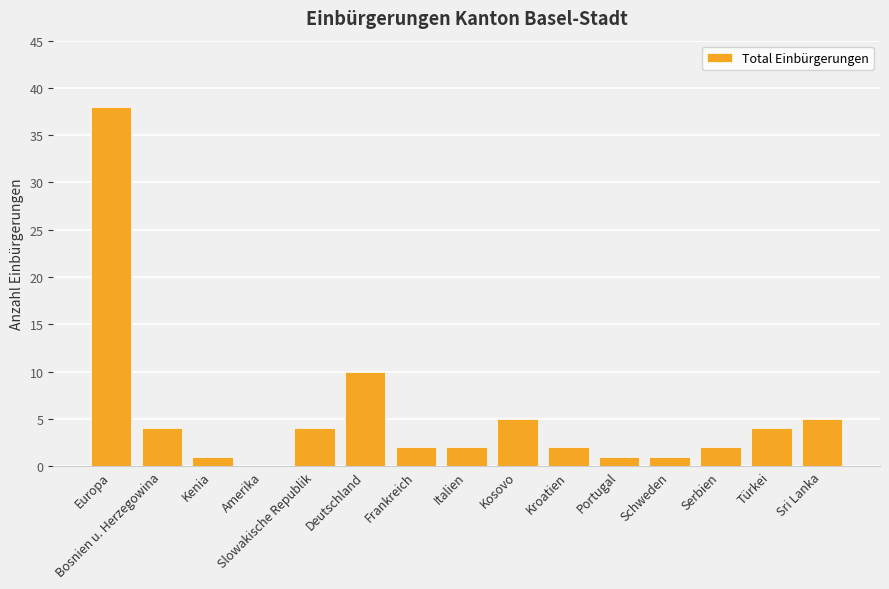

Where is the data nearest to the value 19?

Deutschland